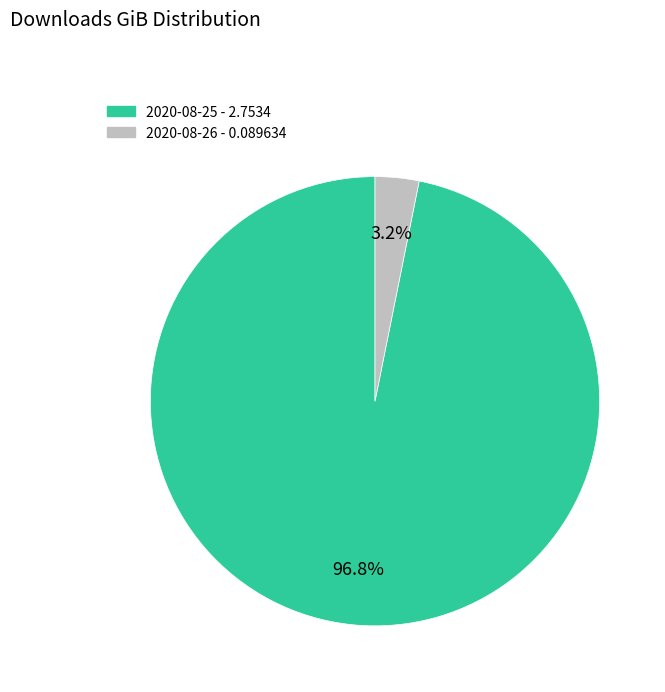

What is the majority slice?

2020-08-25